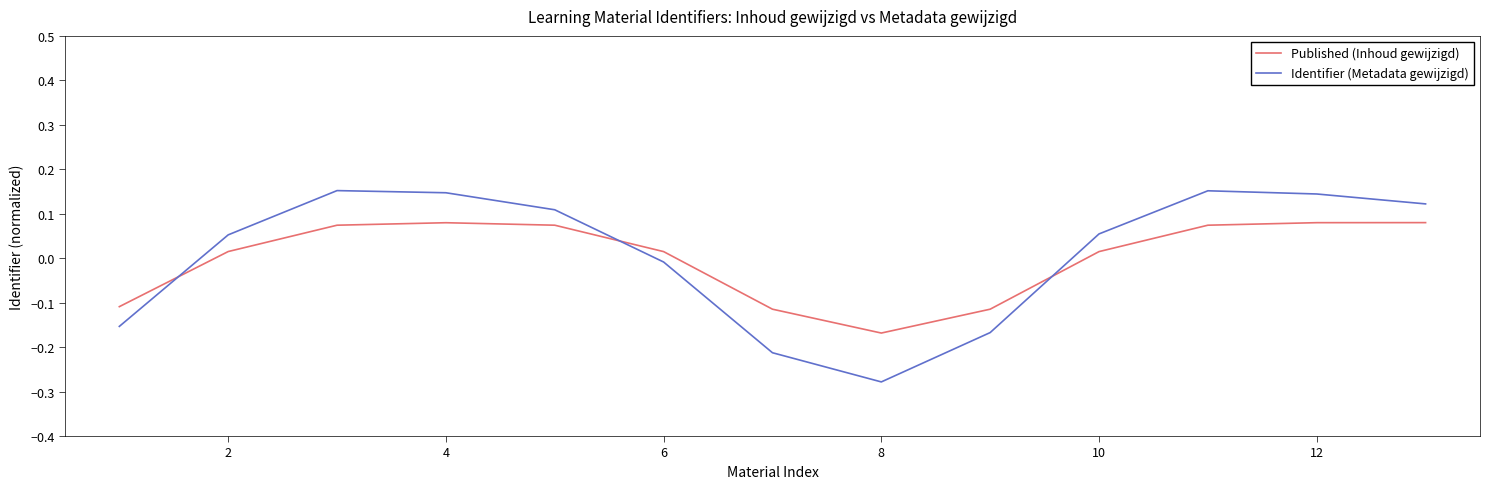

How many interior local peaks does the Identifier (Metadata gewijzigd) series have?

2